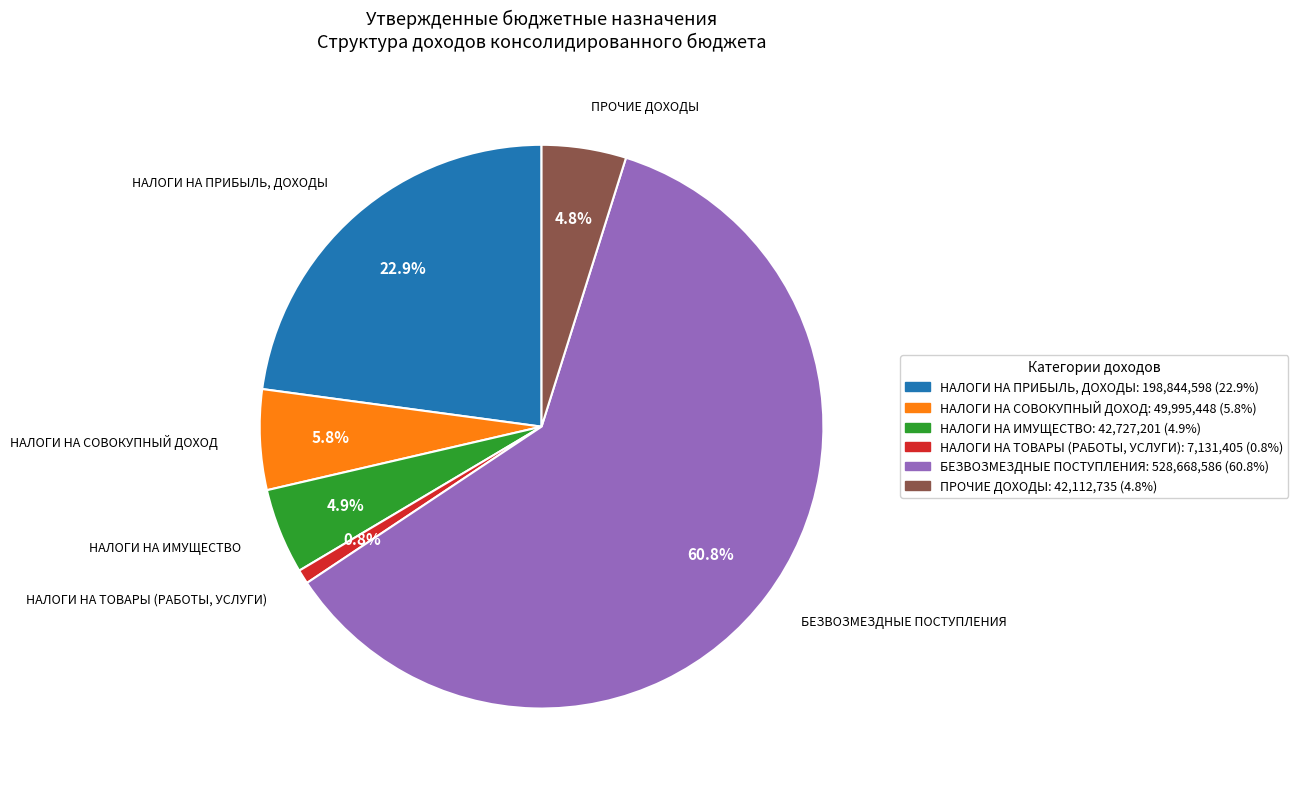

Is there a majority slice in this chart?

Yes